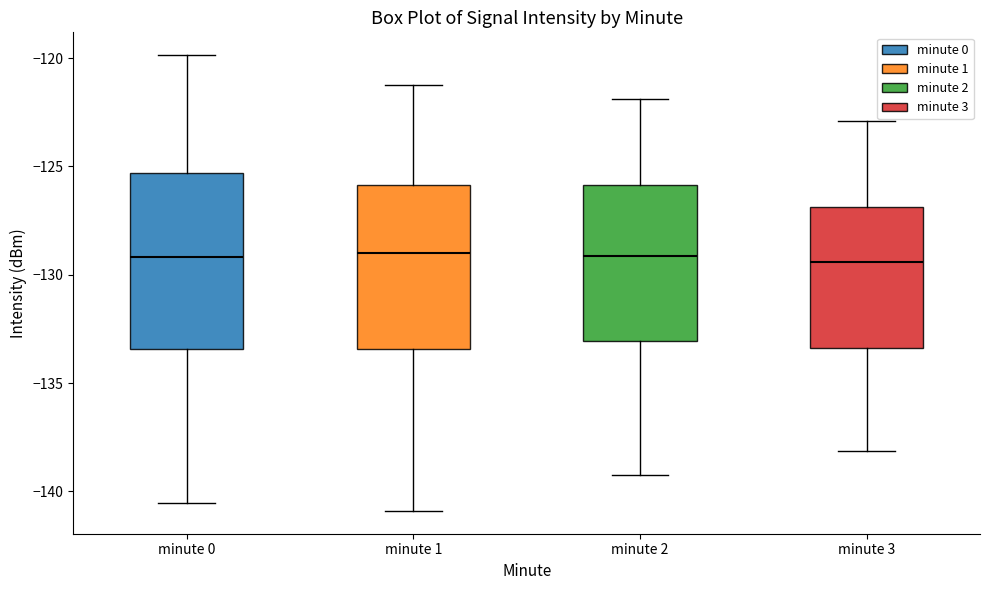

Reading left to right, read every box against the y-axis: the position of its median line, the range the box covers, and the ends of its whiskers. The values are not printed on the chart, so give them approximately, as read against the axis.

minute 0: median -129.0, box -133.5 to -125.5, whiskers -140.5 to -120.0
minute 1: median -129.0, box -133.5 to -126.0, whiskers -141.0 to -121.0
minute 2: median -129.0, box -133.0 to -126.0, whiskers -139.0 to -122.0
minute 3: median -129.5, box -133.5 to -127.0, whiskers -138.0 to -123.0